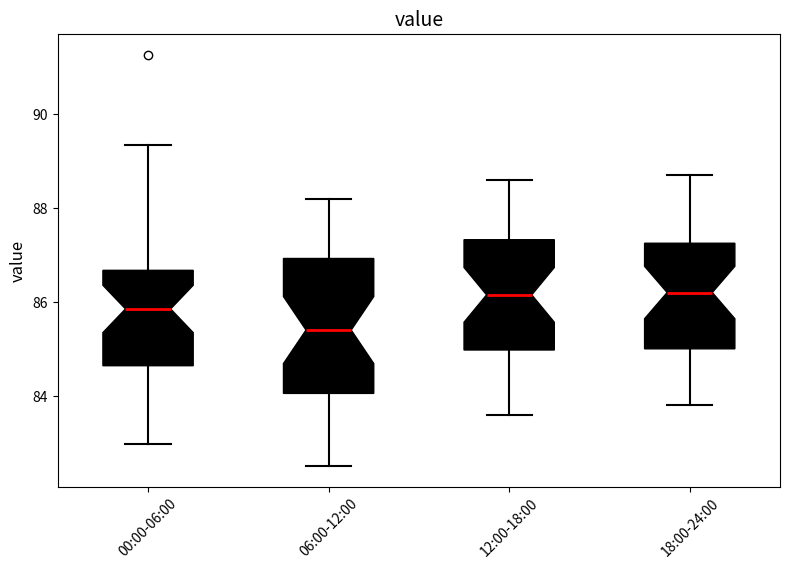

Reading left to right, read every box against the y-axis: the position of its median line, the range the box covers, and the ends of its whiskers. The values are not printed on the chart, so give them approximately, as read against the axis.

00:00-06:00: median 85.8, box 84.6 to 86.6, whiskers 83.0 to 89.4
06:00-12:00: median 85.4, box 84.0 to 87.0, whiskers 82.6 to 88.2
12:00-18:00: median 86.2, box 85.0 to 87.4, whiskers 83.6 to 88.6
18:00-24:00: median 86.2, box 85.0 to 87.2, whiskers 83.8 to 88.8